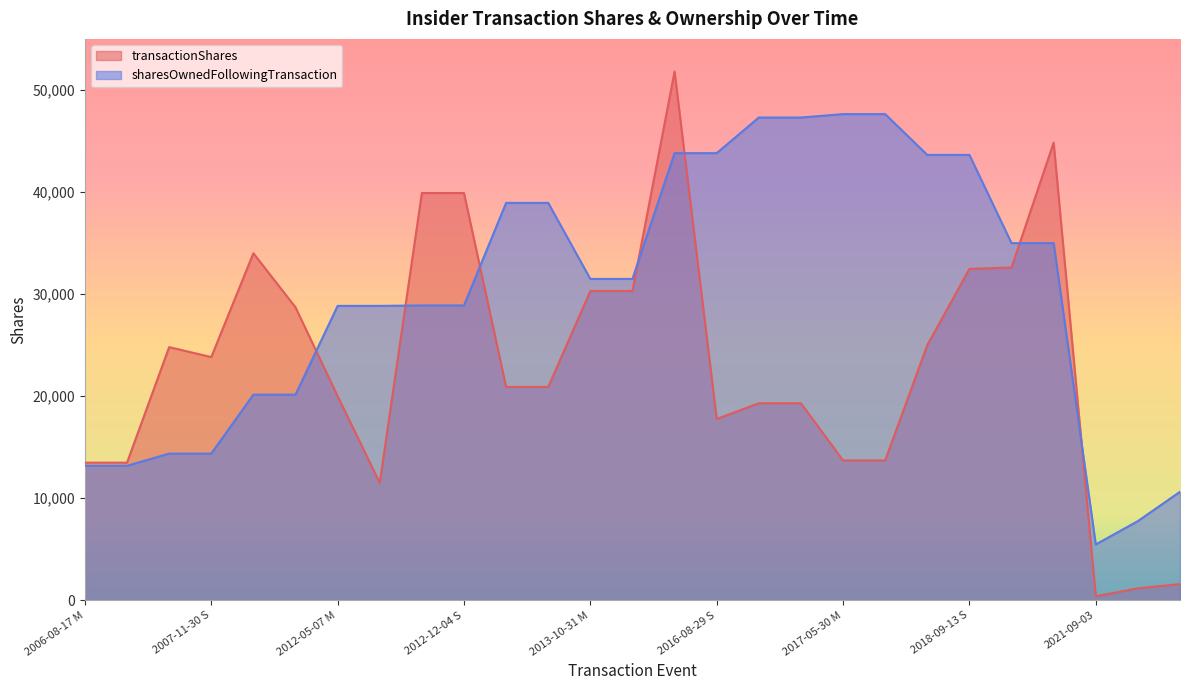

What is the difference between the transactionShares values at 2012-05-07 M and 2012-05-07 S?

8500